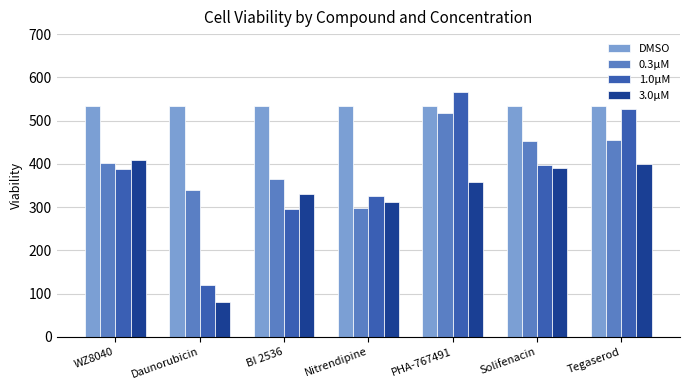

What is the spread (max minus min) of values at BI 2536?

239.3